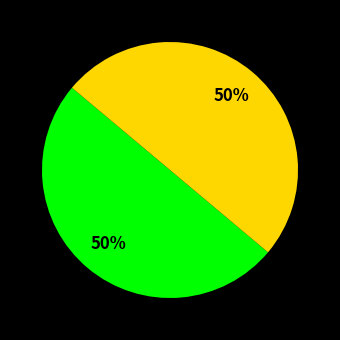

To the nearest percent, what is the average slice percentage?

50%